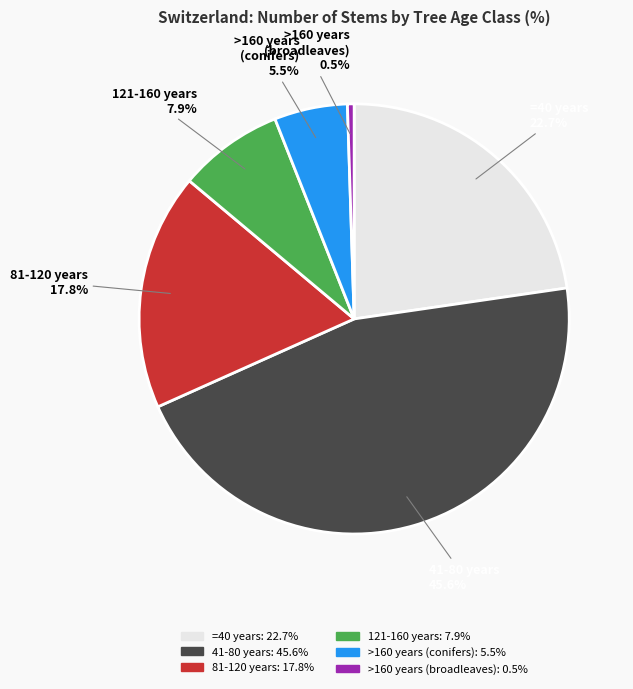

How many slices are in this pie chart?

6